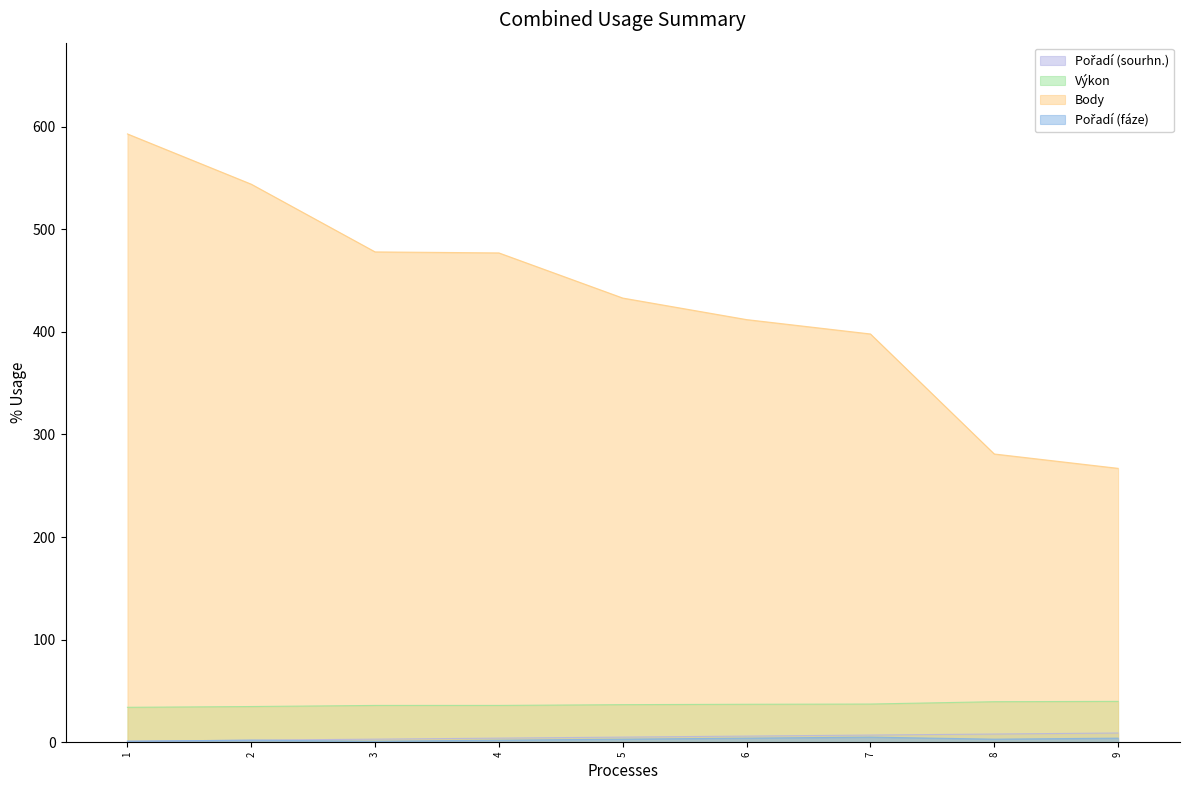

What is the minimum value for Výkon?

34.0